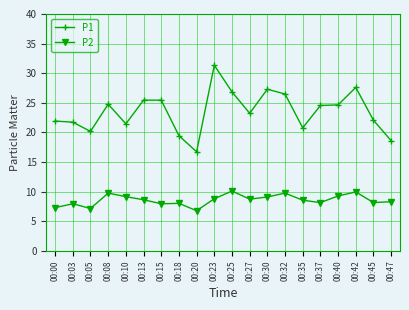

How many categories are shown in the chart?

20